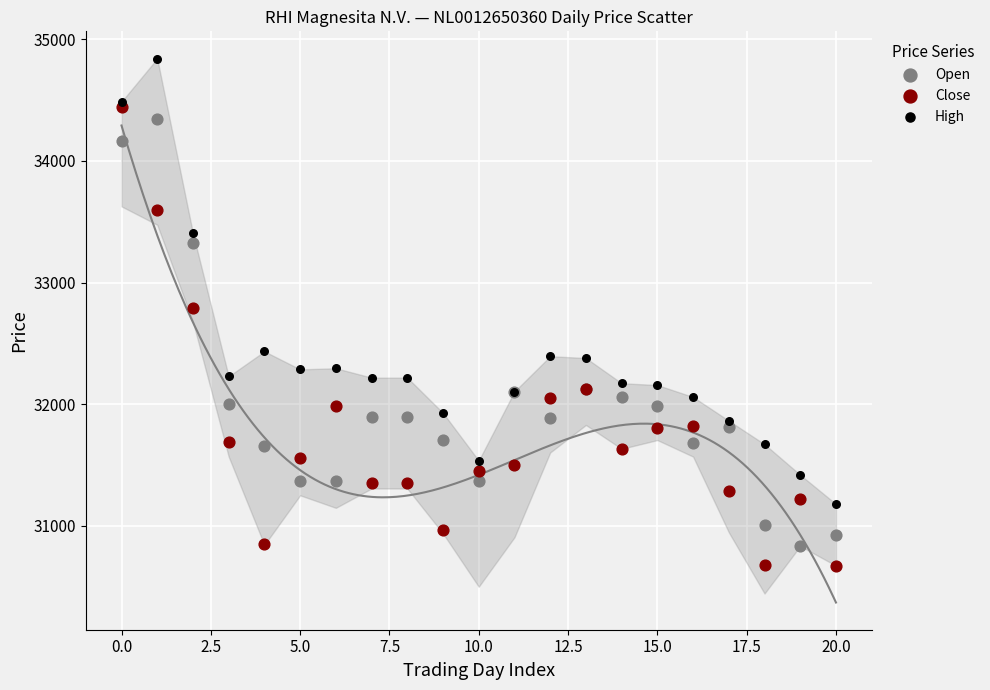

Which series contains the lowest Y value?

Close